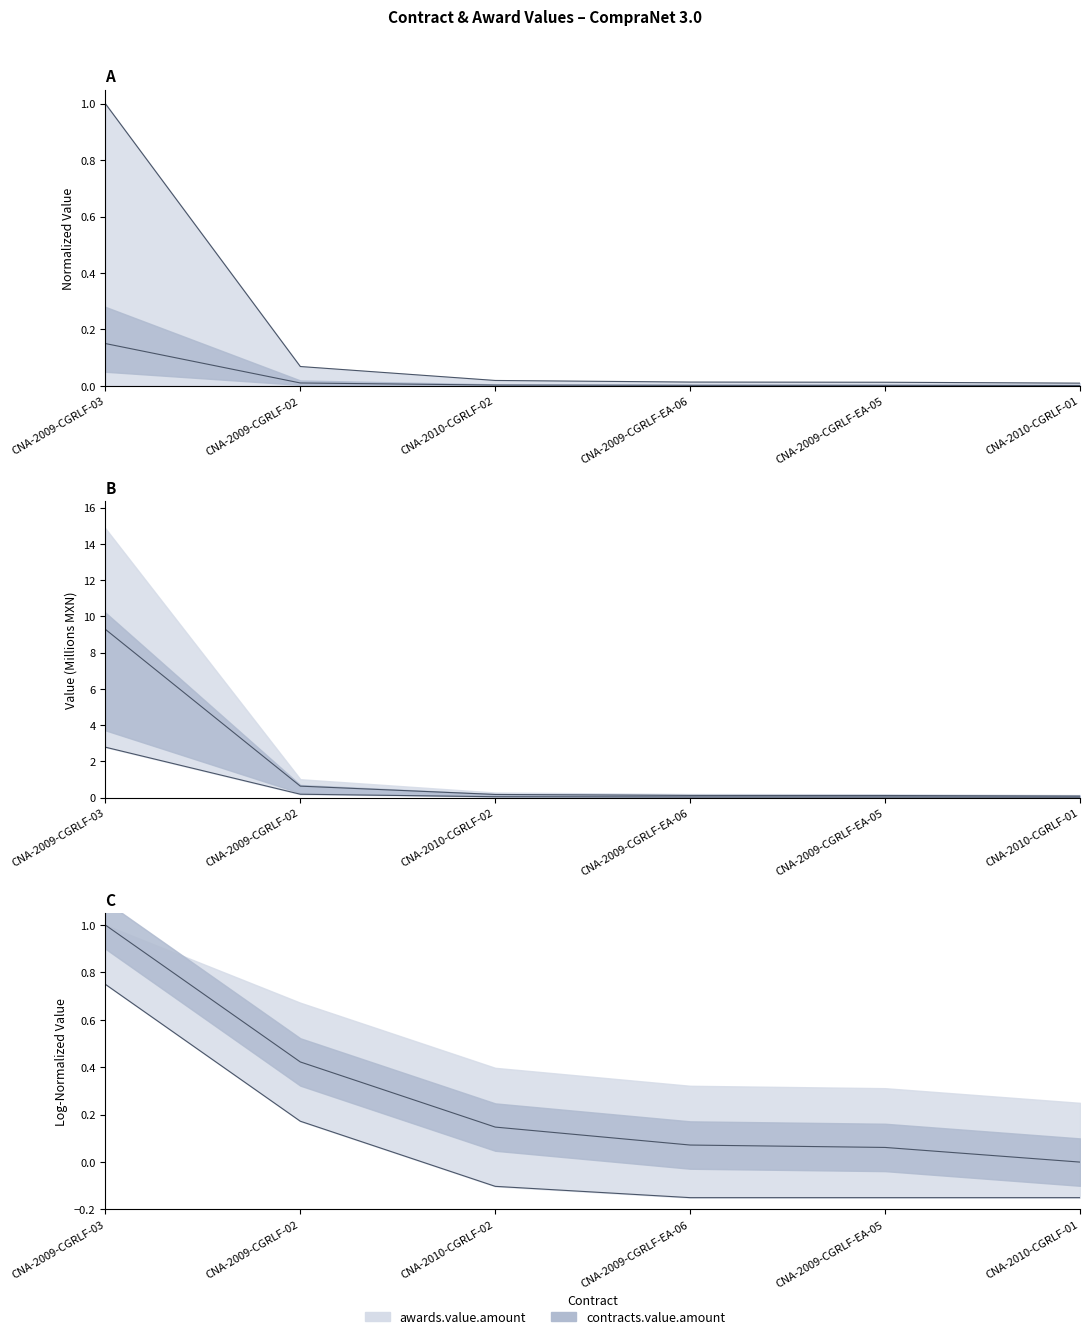

Reading left to right, what are all the values shown in this chart?

awards.value.amount: 1.0	0.1	0.0	0.0	0.0	0.0
contracts.value.amount: 0.1	0.0	0.0	0.0	0.0	0.0